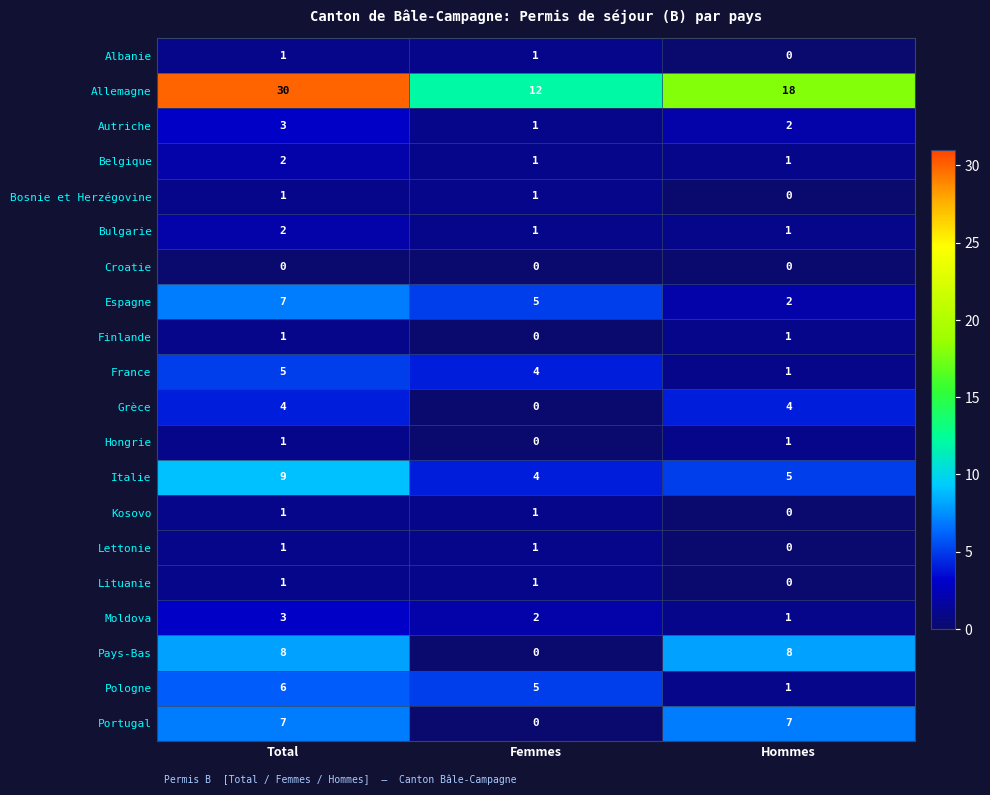

What is the difference between the maximum and minimum values in the Allemagne series?

18